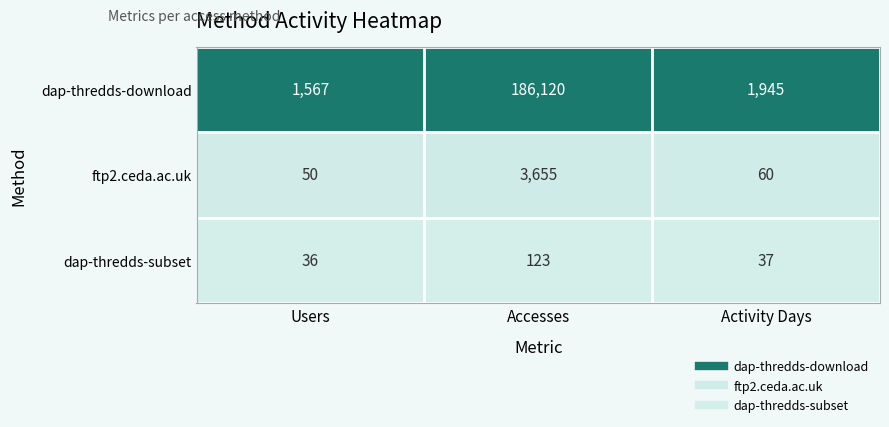

Reading left to right, transcribe all the data shown in this chart.

dap-thredds-download: 1567	186120	1945
ftp2.ceda.ac.uk: 50	3655	60
dap-thredds-subset: 36	123	37